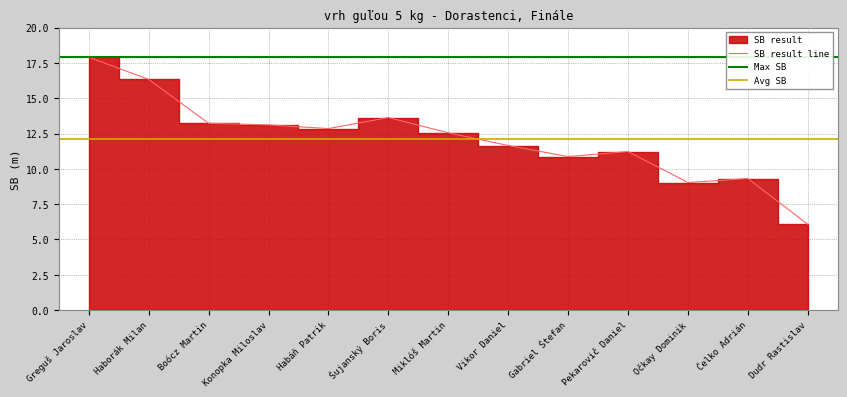

Reading left to right, what are all the values shown in this chart?

17.9	16.3	13.2	13.1	12.8	13.6	12.6	11.7	10.9	11.2	9.0	9.3	6.1